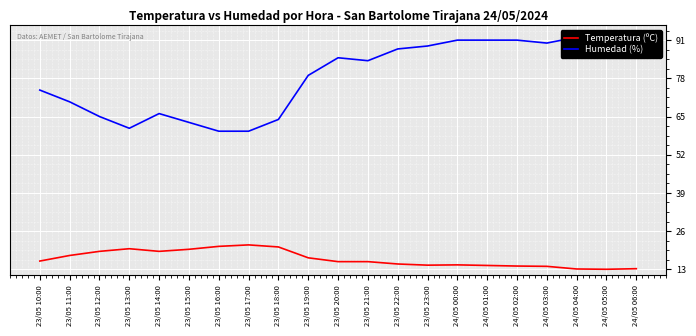

True or false: Temperatura (ºC) has a value of 26.9 at 23/05 21:00.

False